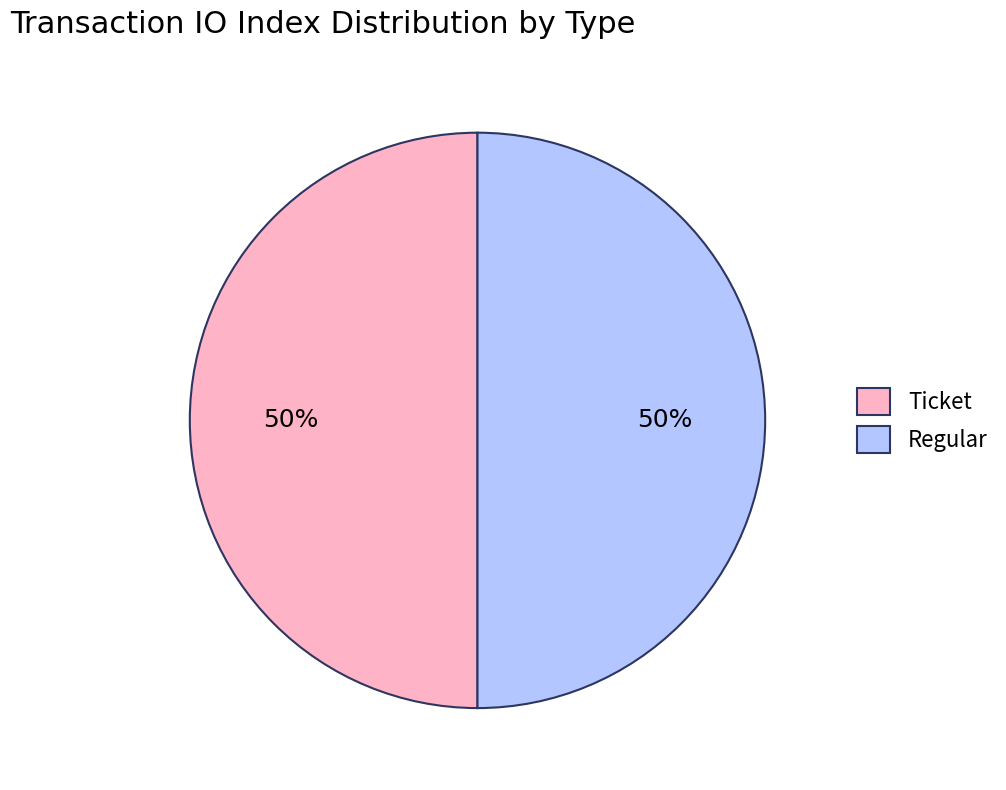

The Ticket slice represents 57% of the pie. True or false?

False